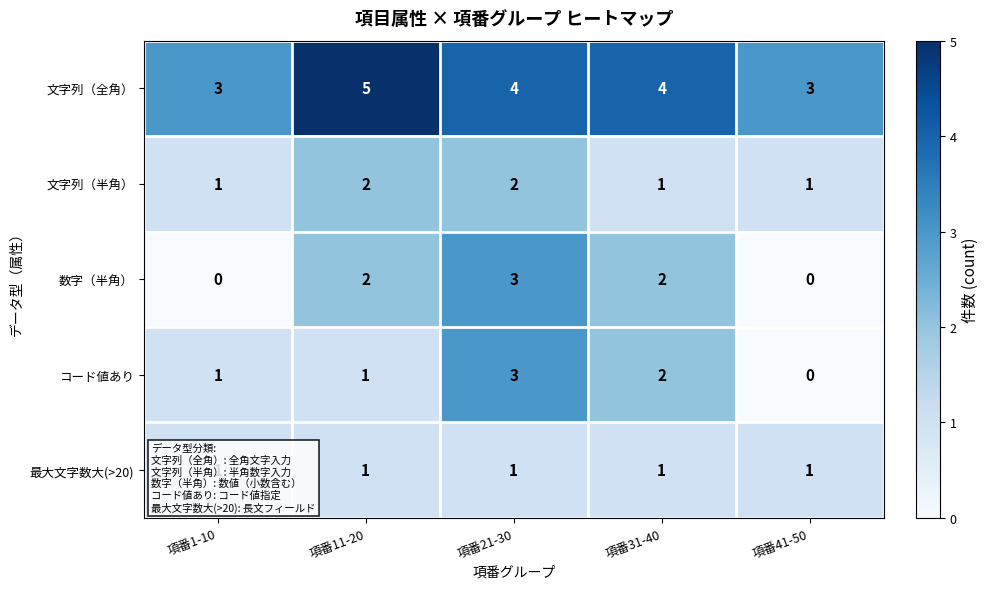

True or false: 文字列（半角） has a value of 2 at 項番21-30.

True